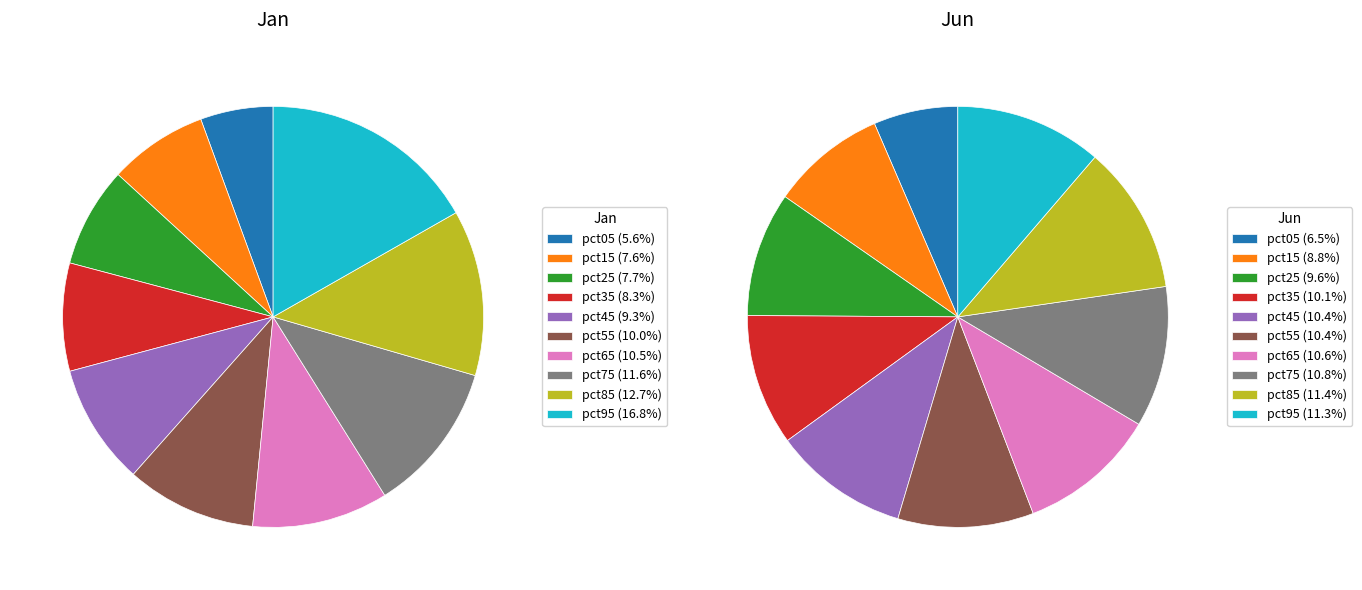

Is it true that 8 is 11% of the pie?

True